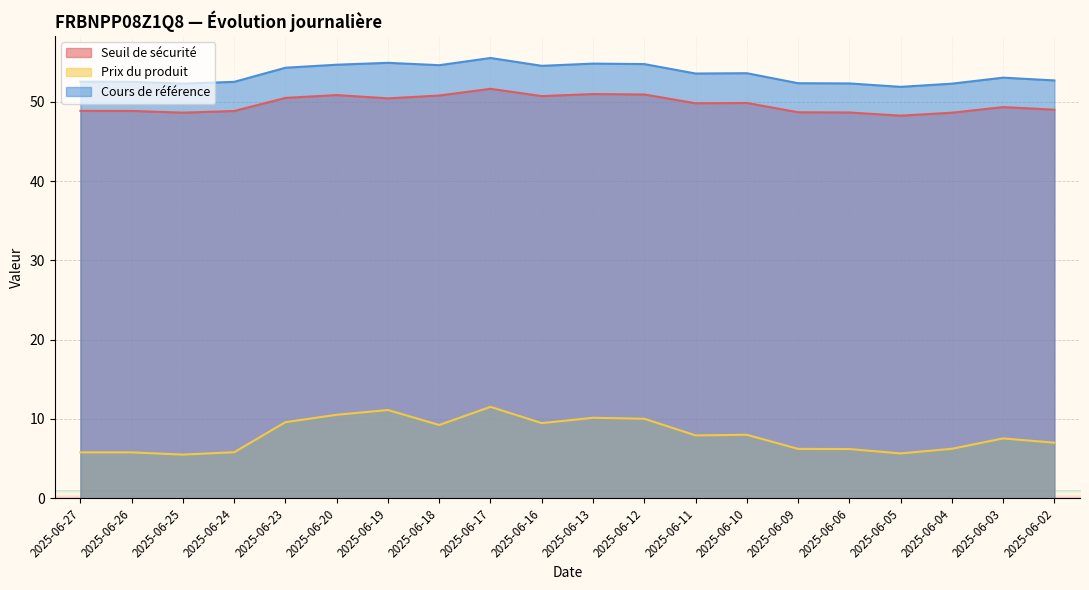

At which label is Seuil de sécurité closest to 49?

2025-06-02